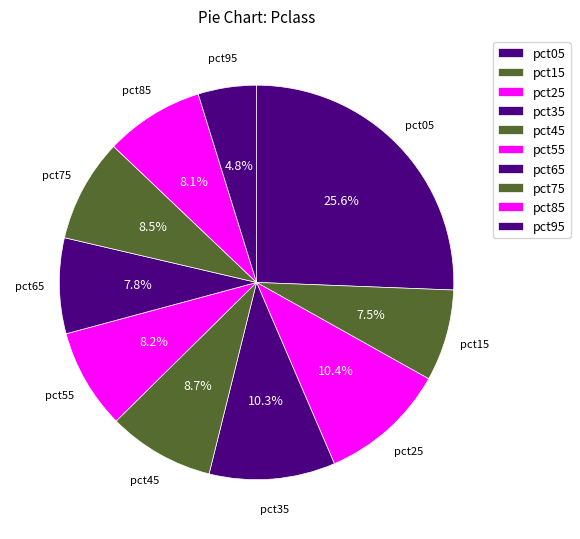

Does any single category account for the majority?

No